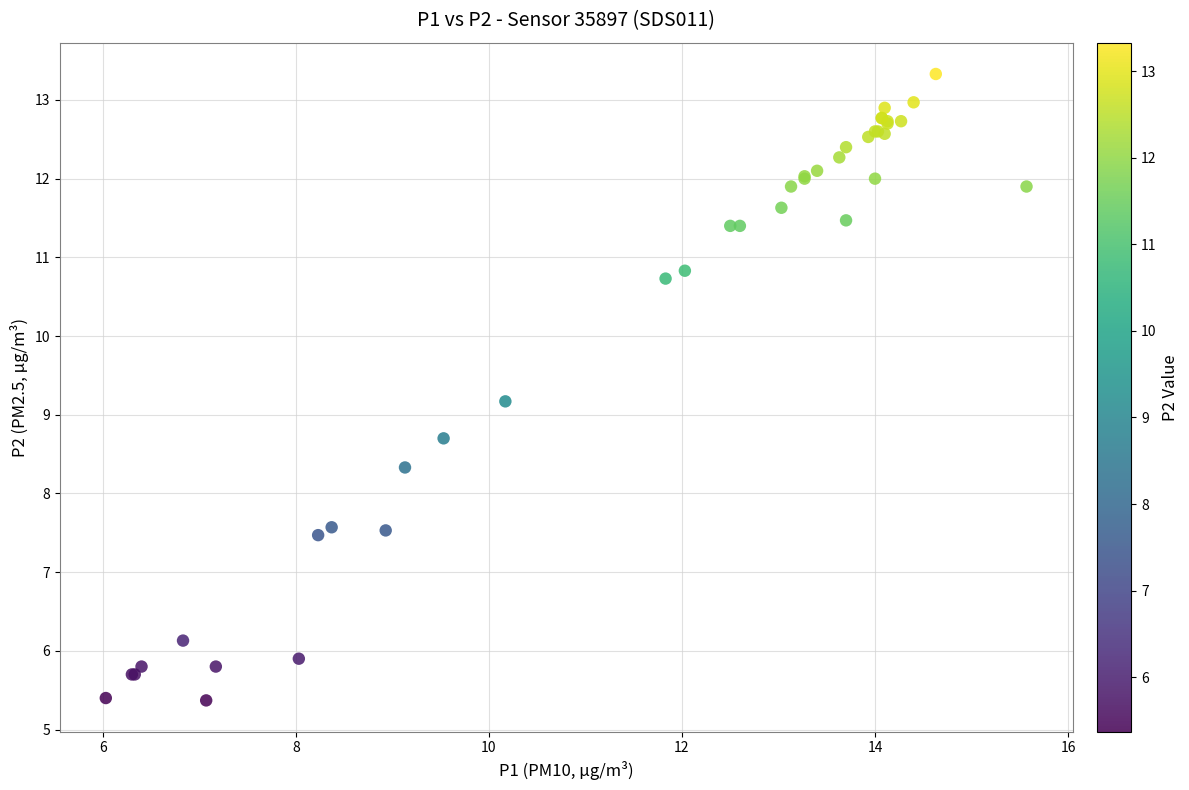

What Y value in the scatter plot is closest to 9?

9.2